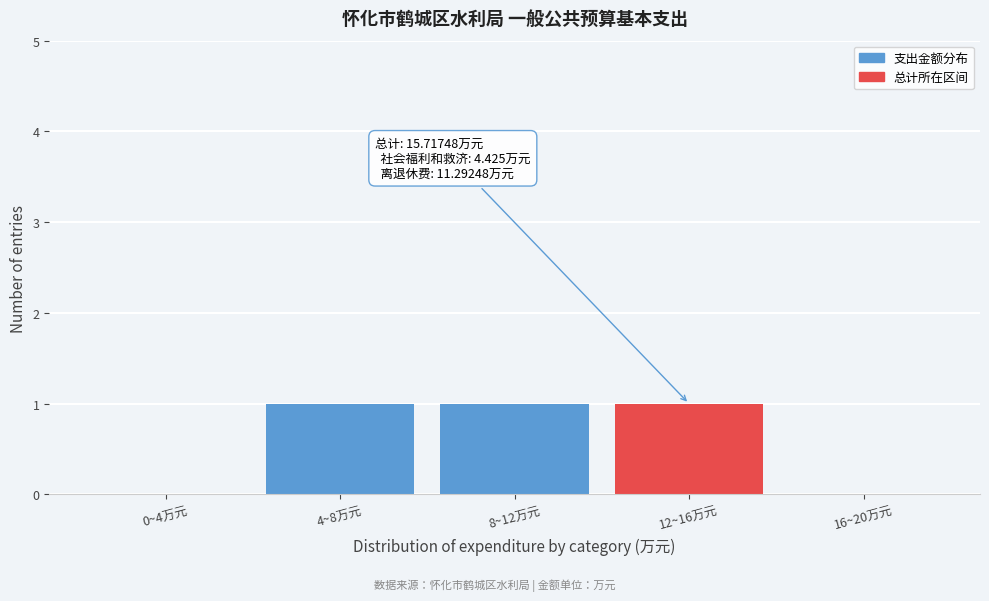

Reading right to left, what are all the values shown in this chart?

16~20万元=0	12~16万元=1	8~12万元=1	4~8万元=1	0~4万元=0